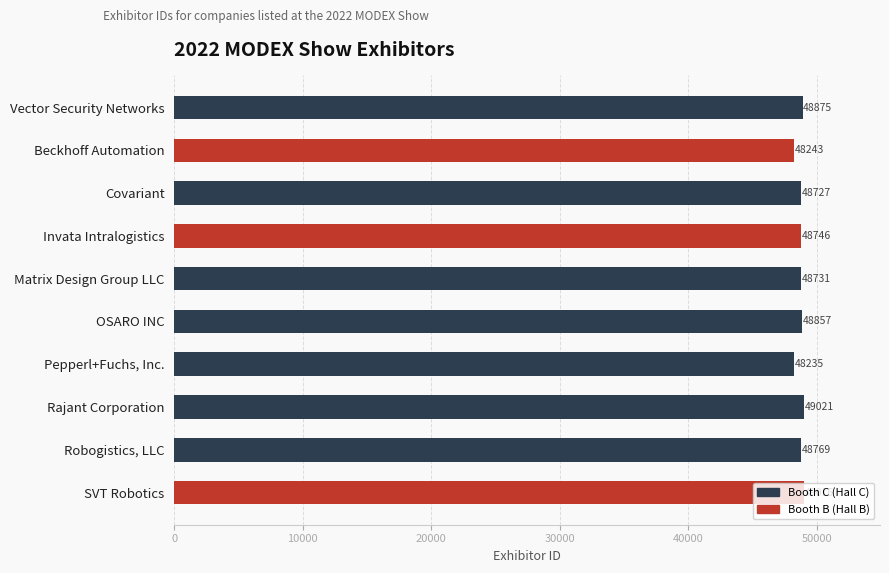

Reading left to right, list all the values displayed in this chart.

48875	48243	48727	48746	48731	48857	48235	49021	48769	49016